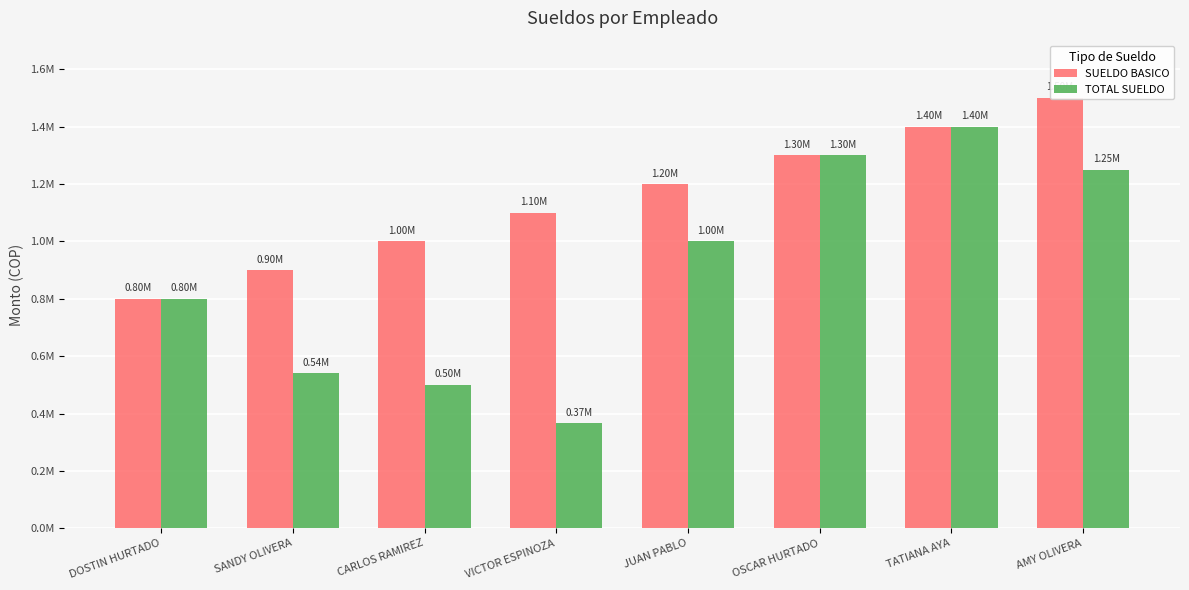

What is the value of the TOTAL SUELDO bar at the 1st from the left?

800000